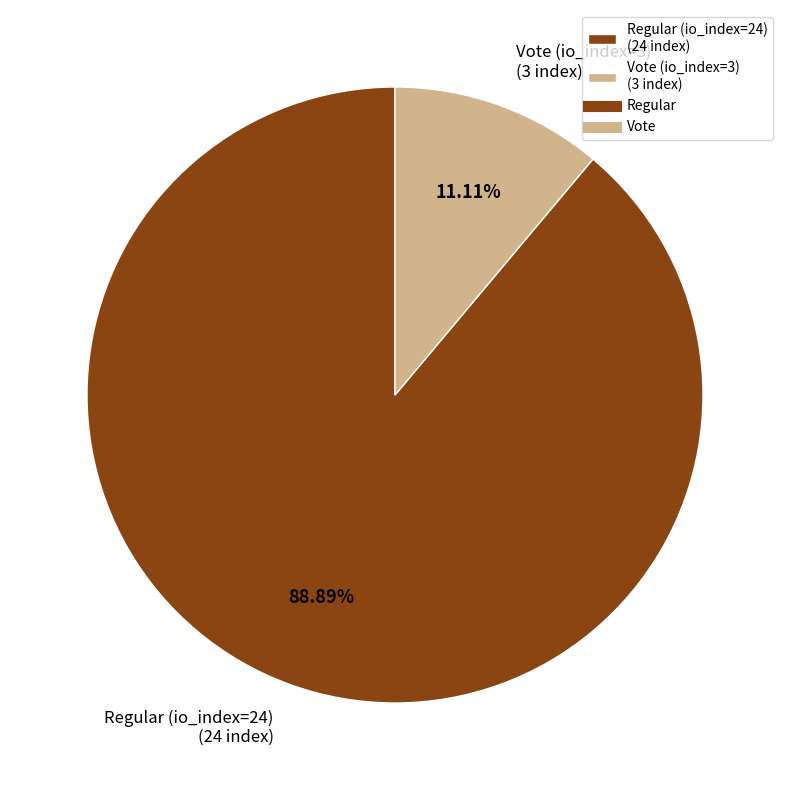

How many segments does this pie chart have?

2